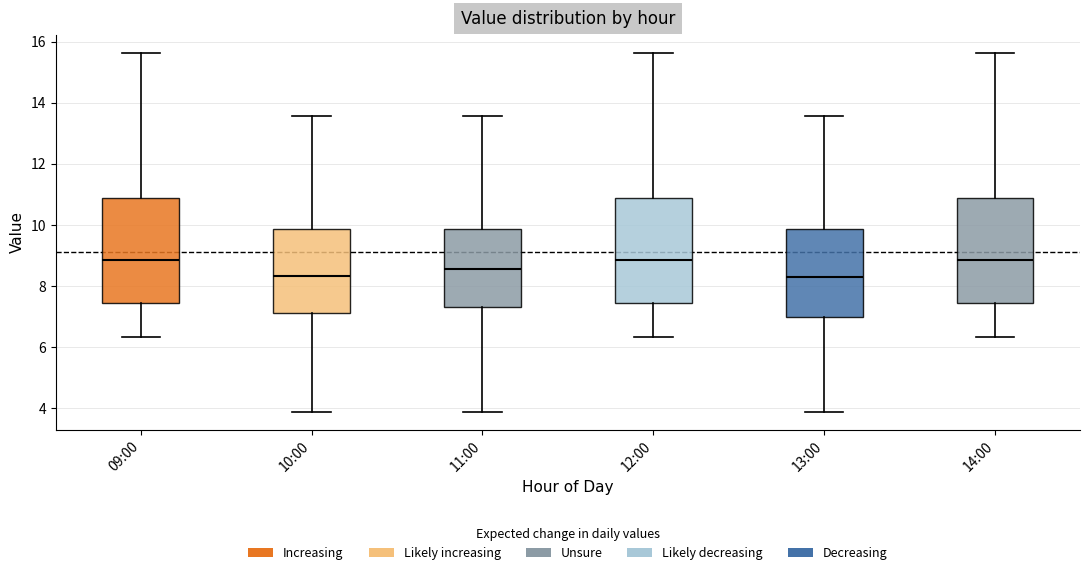

Where does the upper whisker of the box for 09:00 end on the y-axis? The values are not printed on the chart, so give them approximately, as read against the axis.

15.6